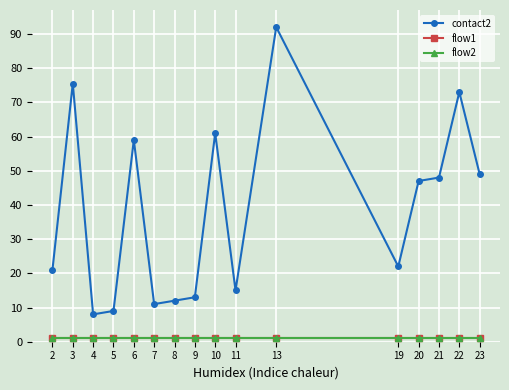

What is the smallest value displayed?

1.0